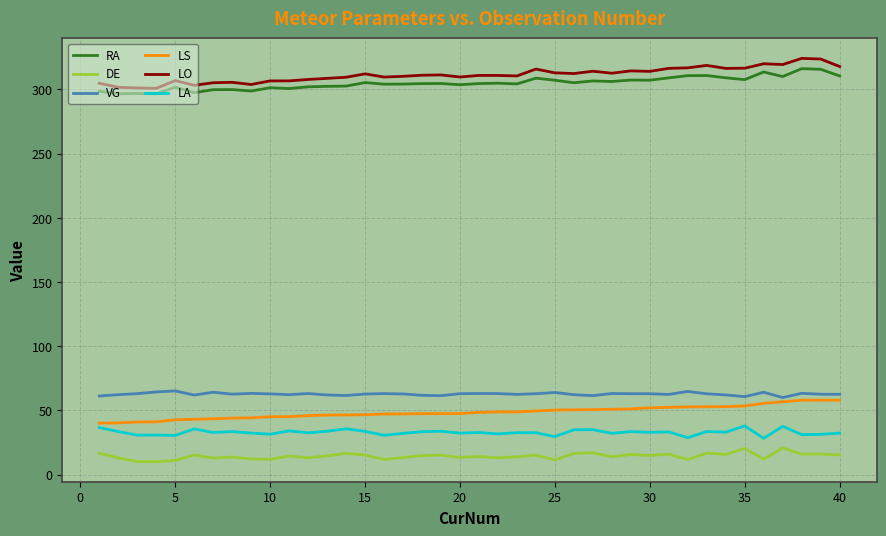

True or false: LA and LO cross at least once.

False